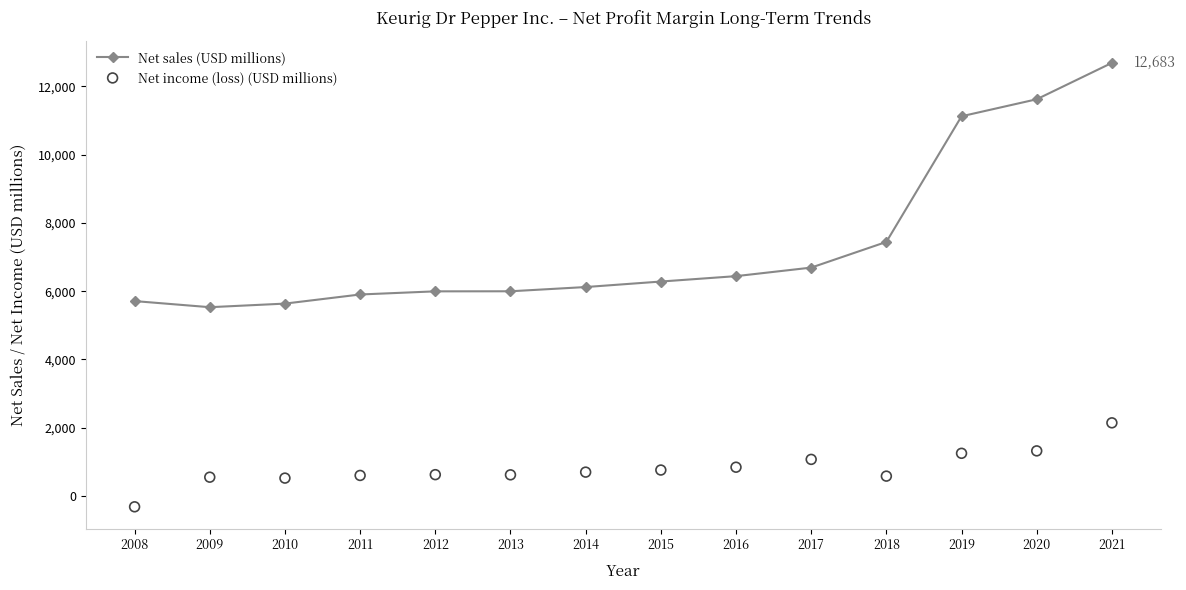

What is the total value across all series at 2018?

8028